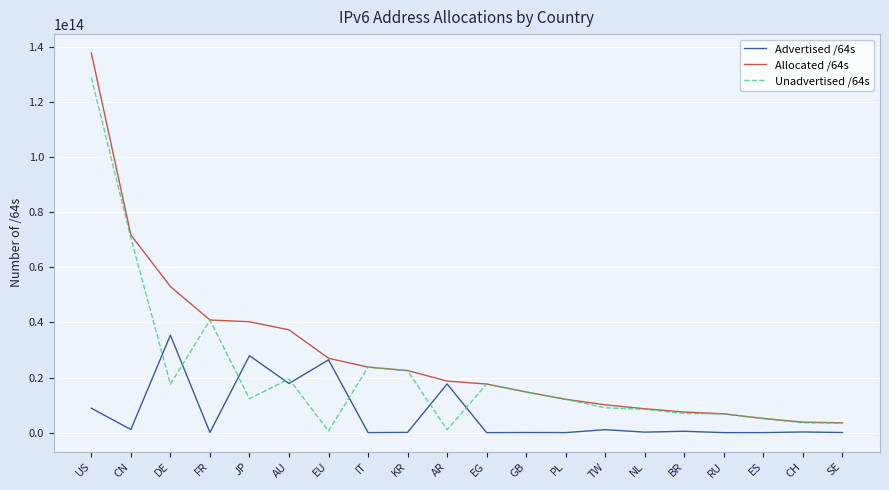

Which category has the highest value in the Advertised /64s series?

DE